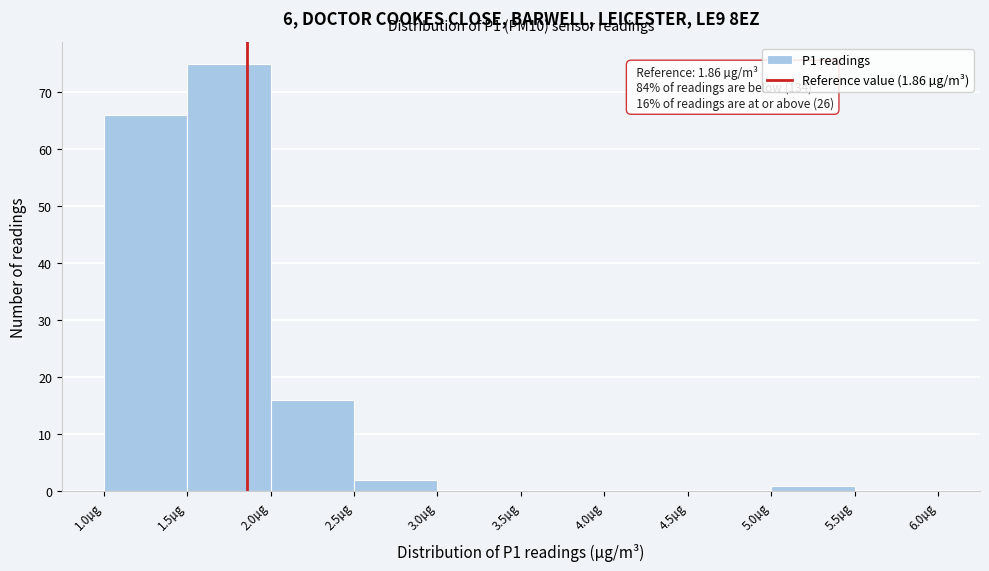

Over which range of the x-axis is the bar tallest?

1.5 to 2.0